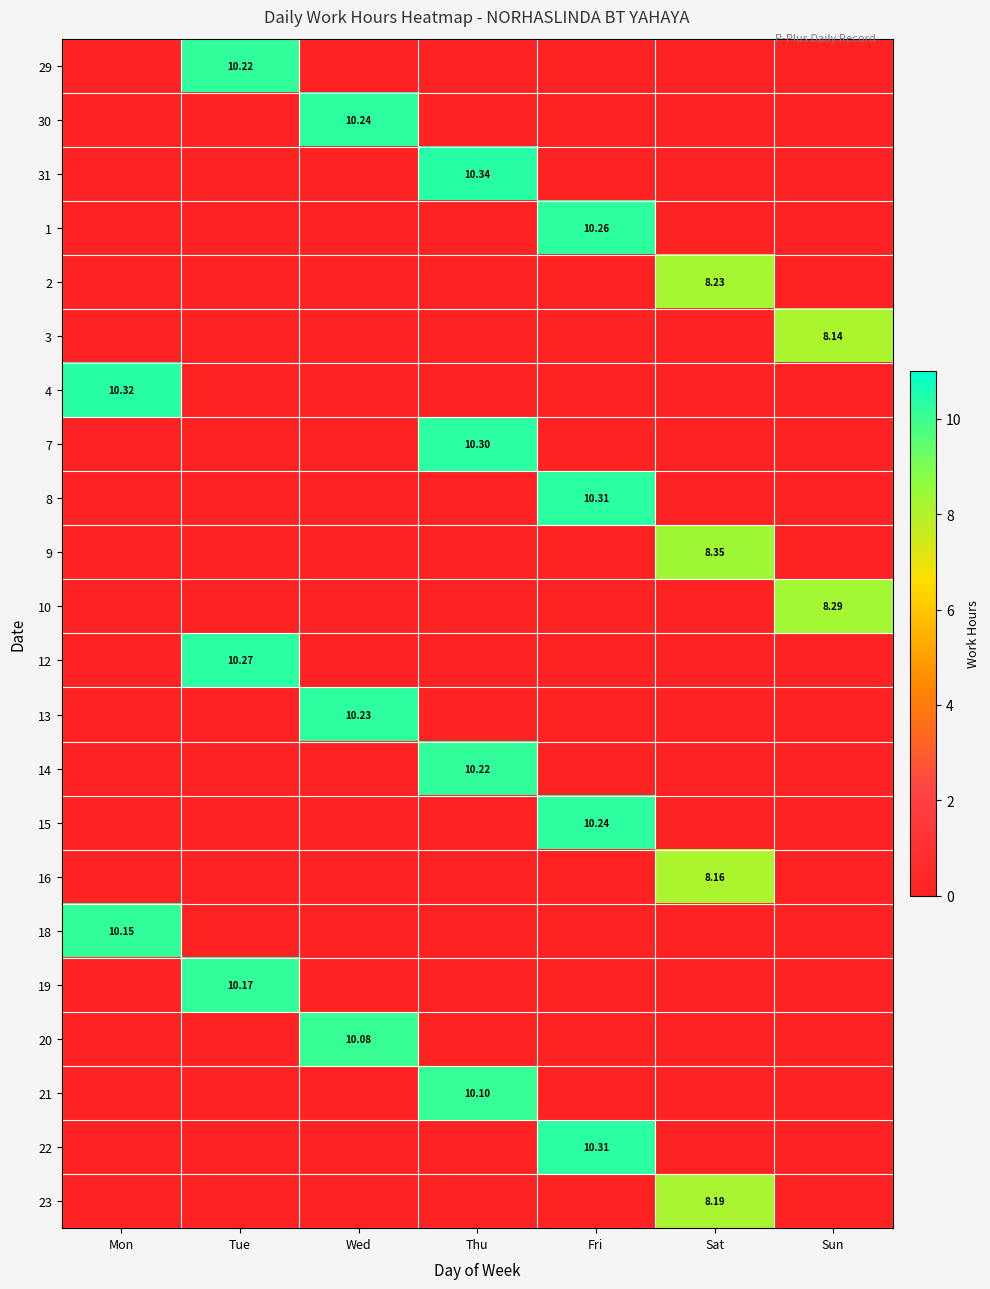

At which label is 14 closest to 5?

Mon